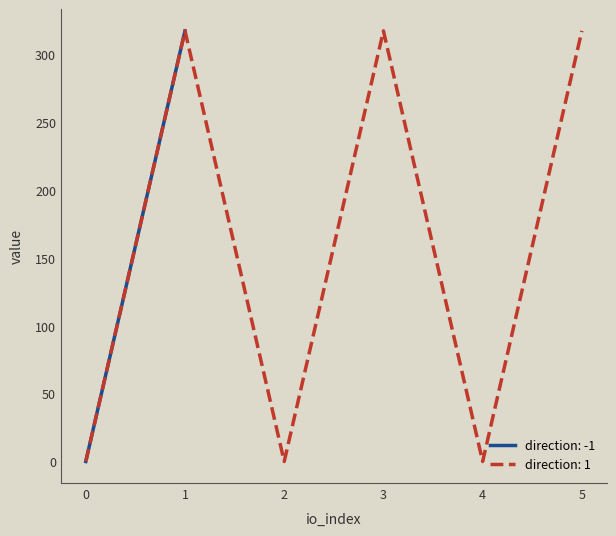

How many data points in value are less than 317?

6